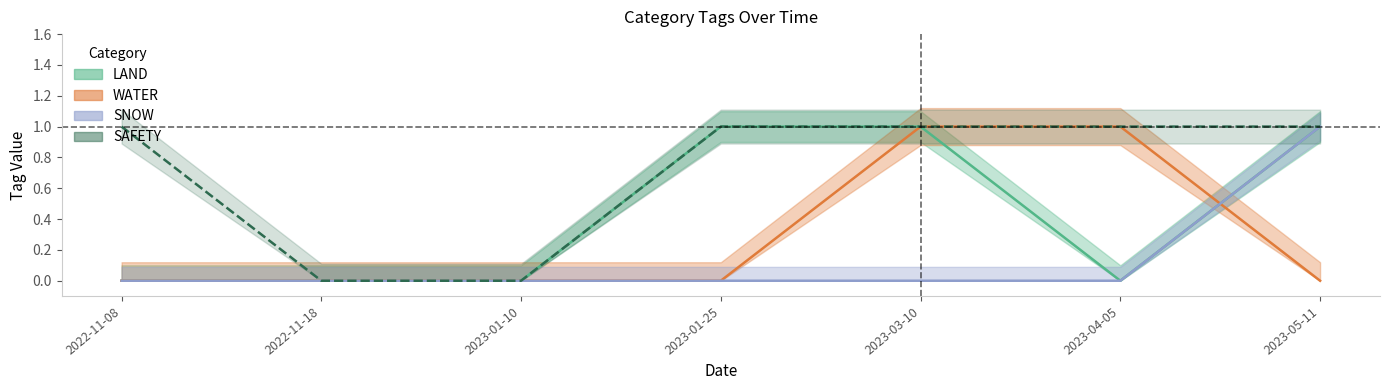

Which series ends up on top after the final intersection of SNOW and WATER?

SNOW